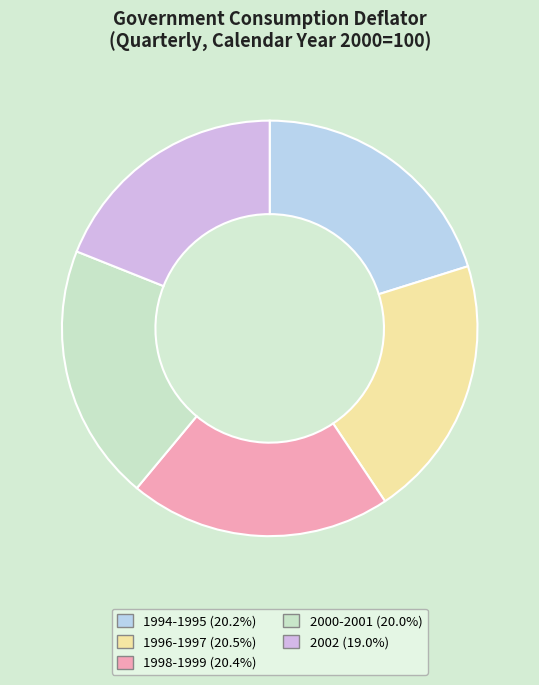

Is there any slice that represents more than half of the pie?

No